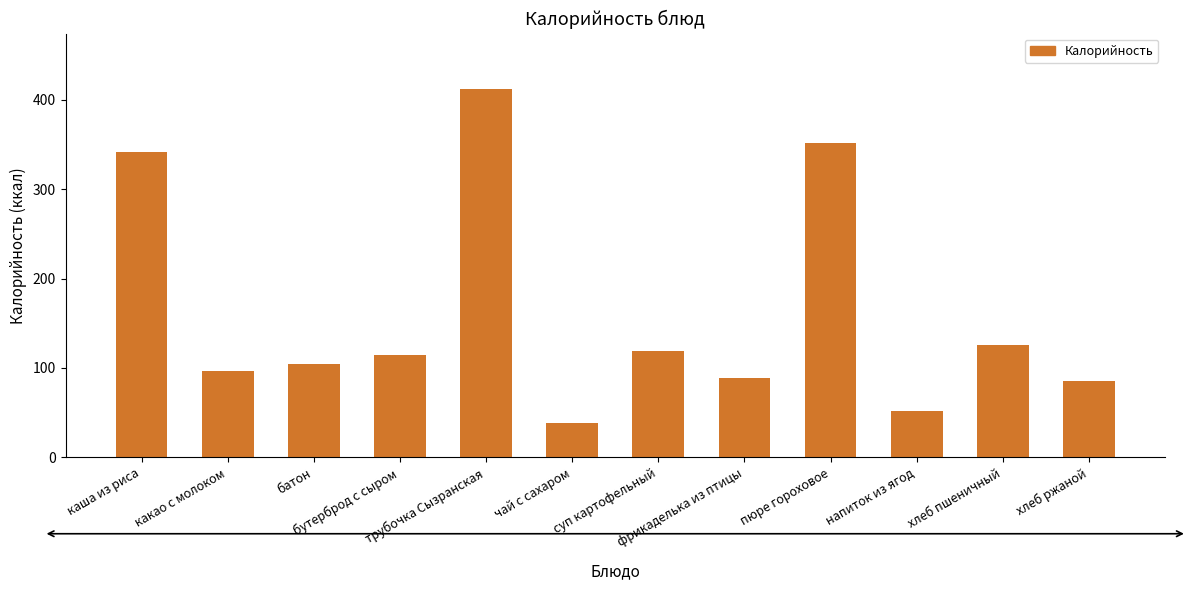

What is the maximum value shown in the chart?

412